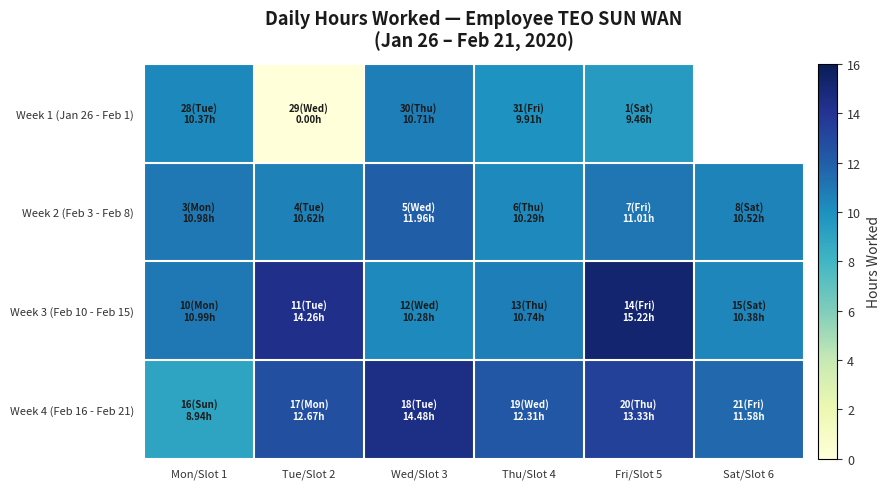

Which series has the largest total across all categories?

Week 4 (Feb 16 - Feb 21)